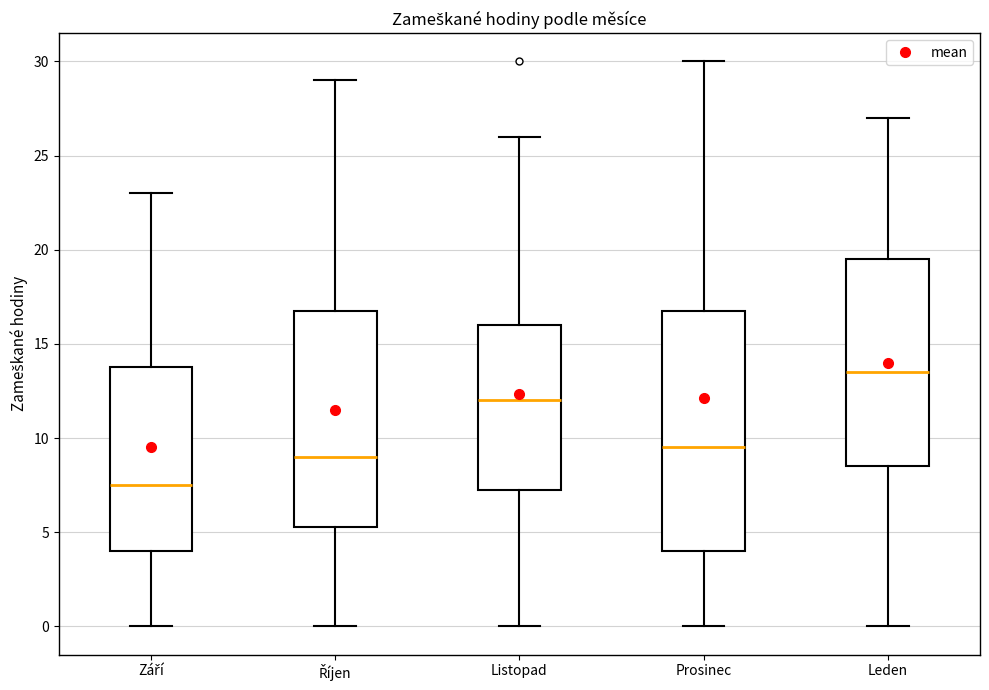

Which box's median line is the highest?

Leden